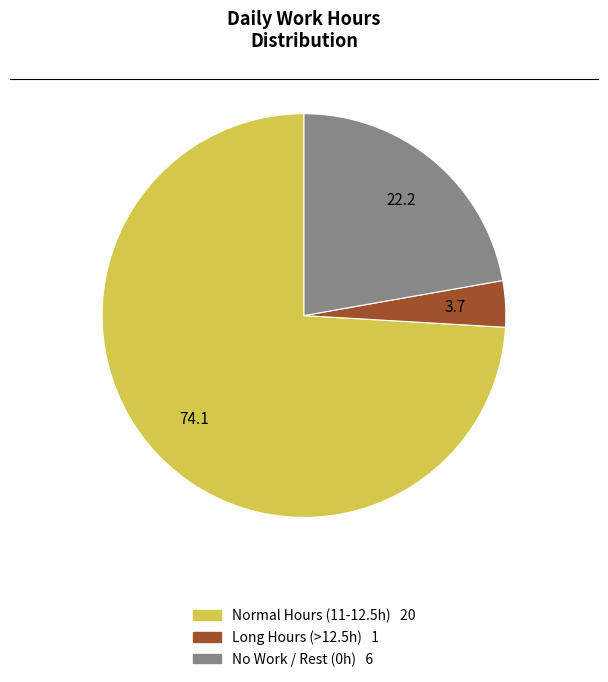

Is there any slice that represents more than half of the pie?

Yes